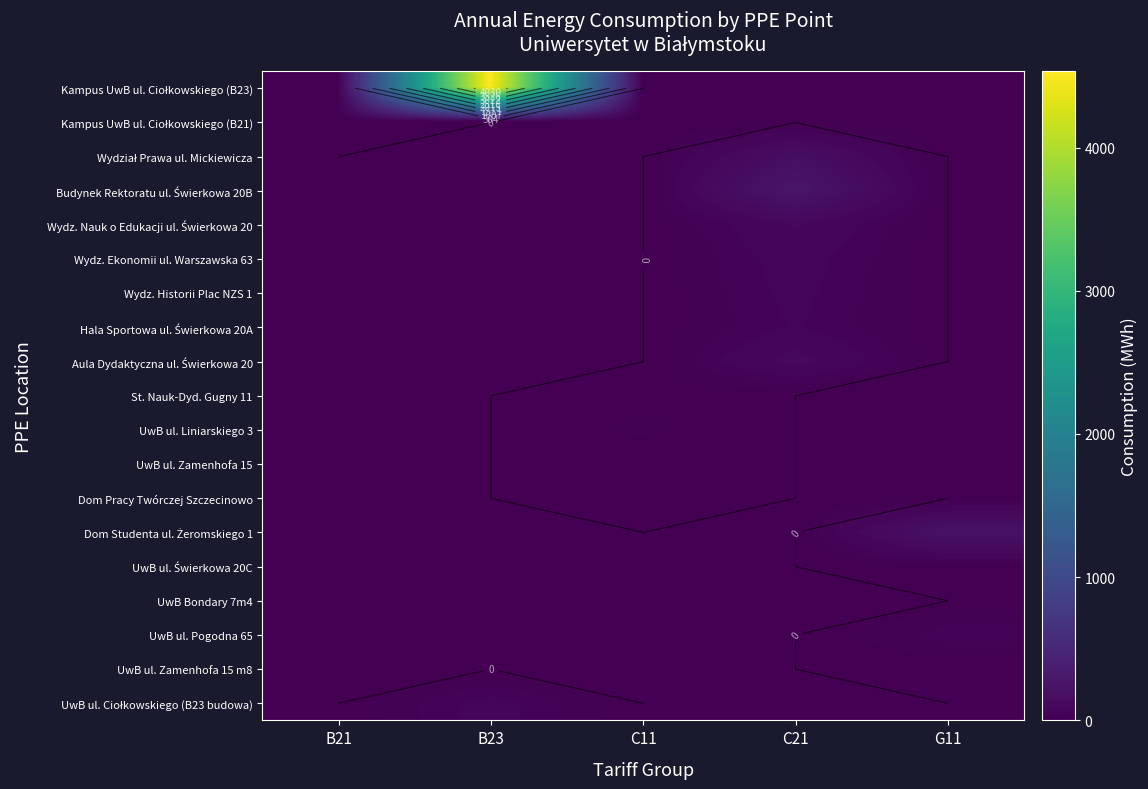

Count the number of data series in this chart.

19